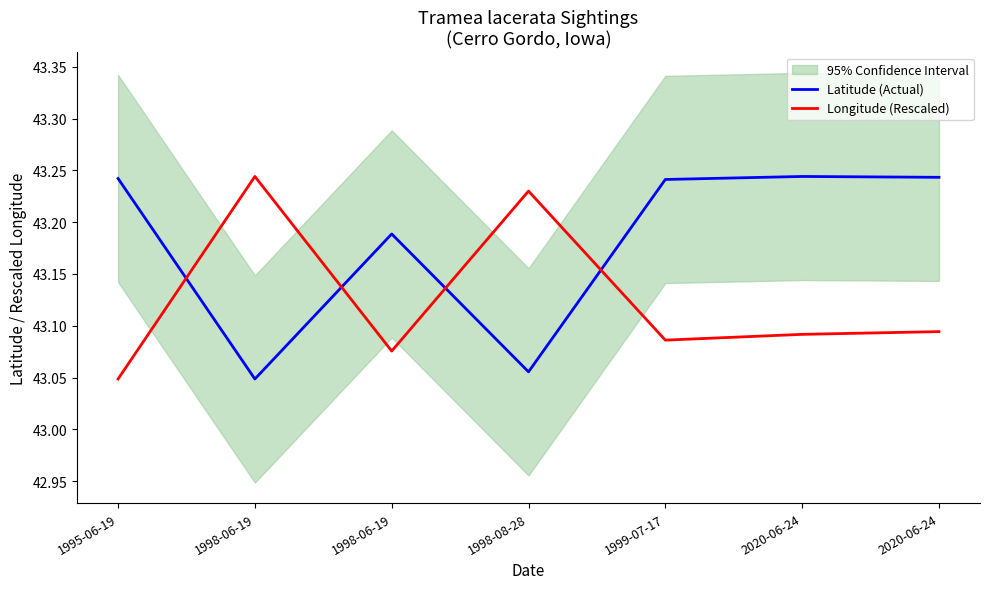

What is the sum of all Longitude (Rescaled) values?

301.9